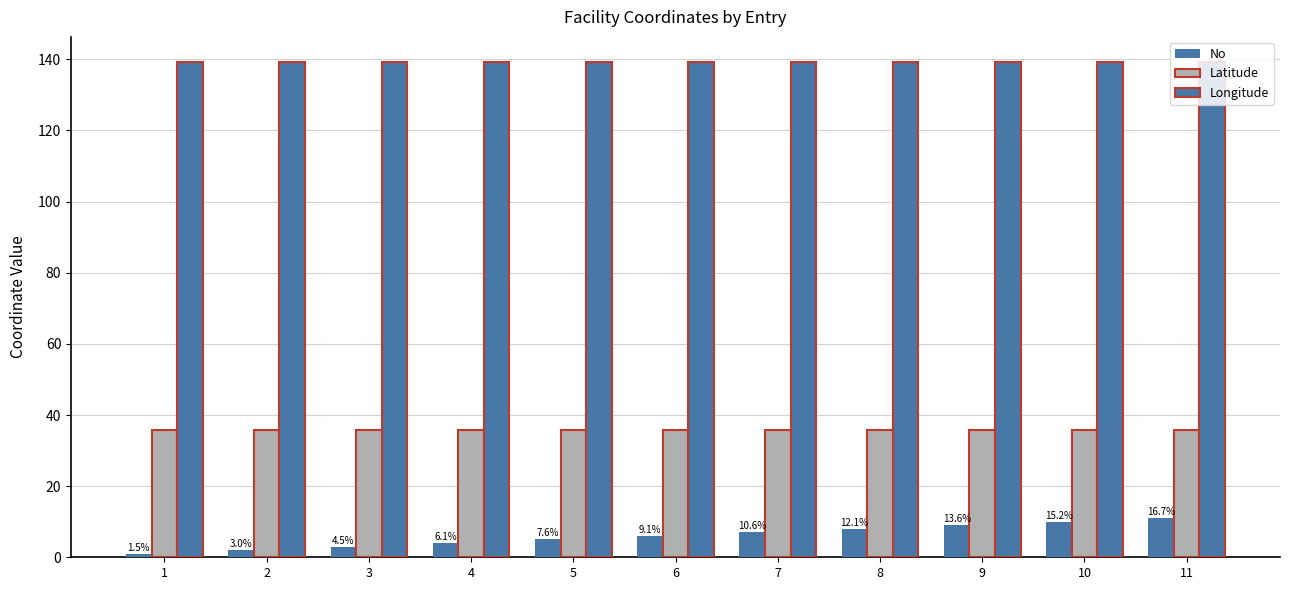

Between 4 and 11, which series saw the biggest shift?

No